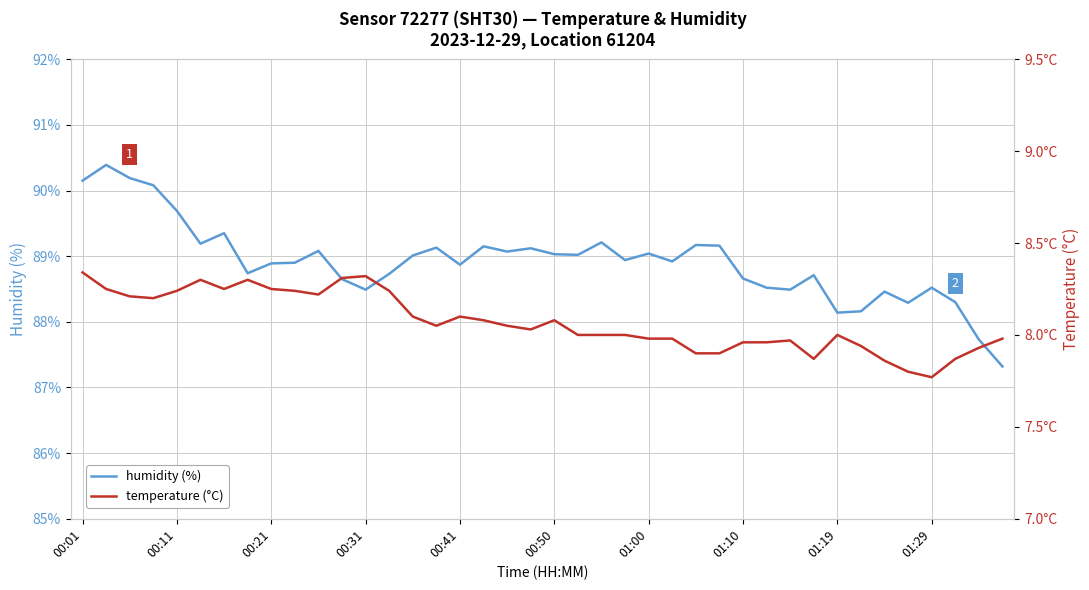

What position from the left is 15?

16